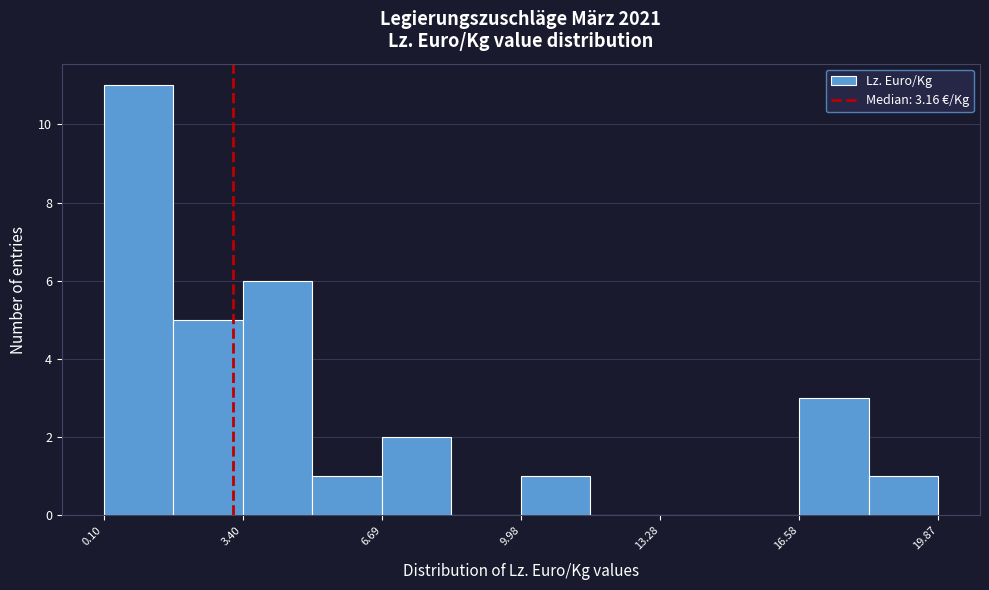

Read against the x-axis, roughly where is the centre of the tallest bar?

1.0